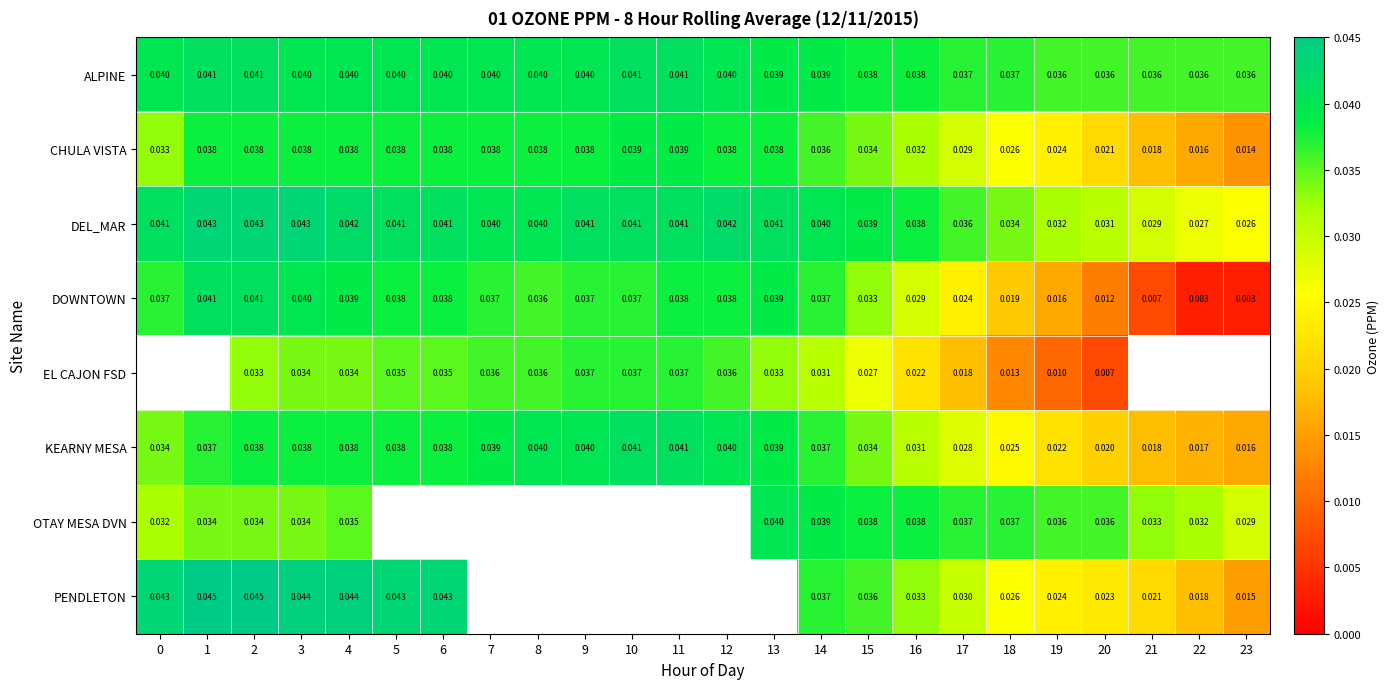

Between 3 and 14, which series saw the biggest shift?

PENDLETON